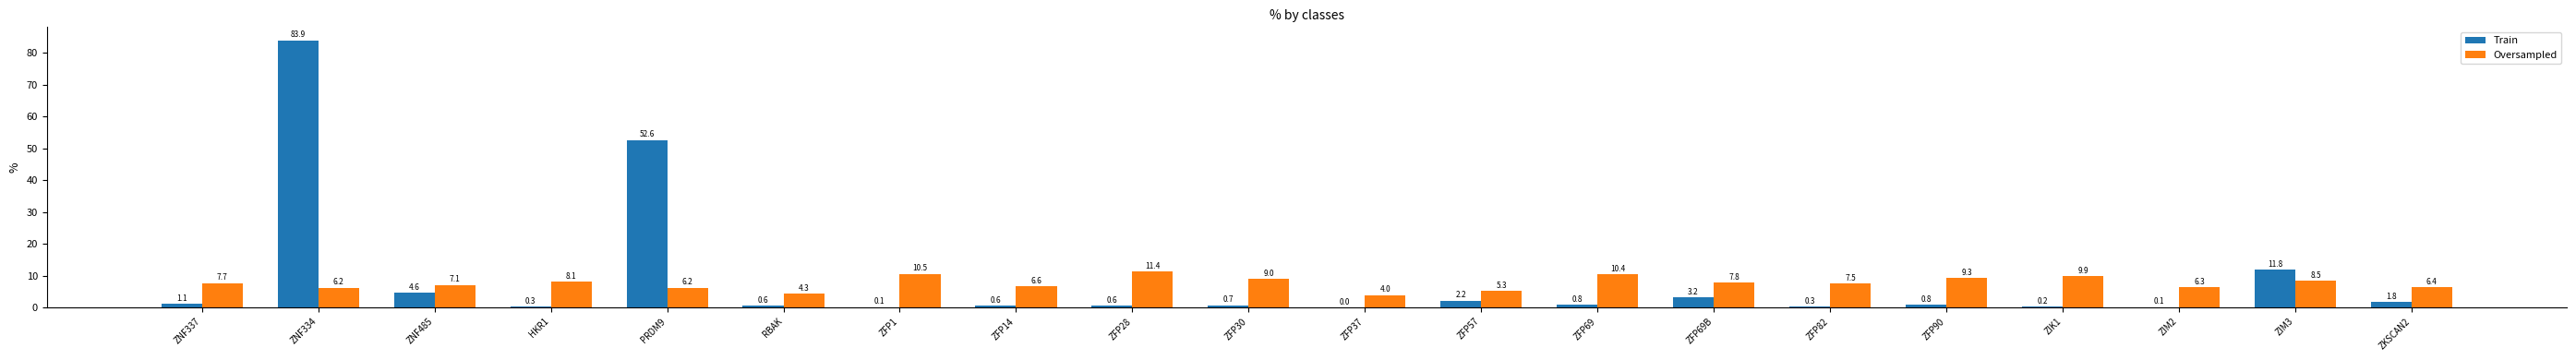

What is the sum of the Train values at ZFP69B and ZFP30?

3.9